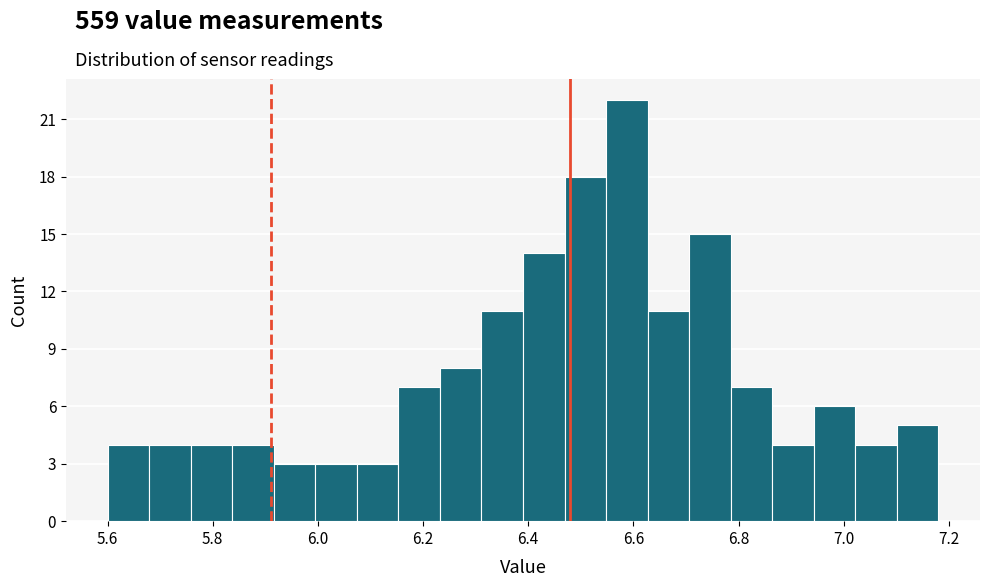

Read against the x-axis, roughly where is the centre of the tallest bar?

6.58